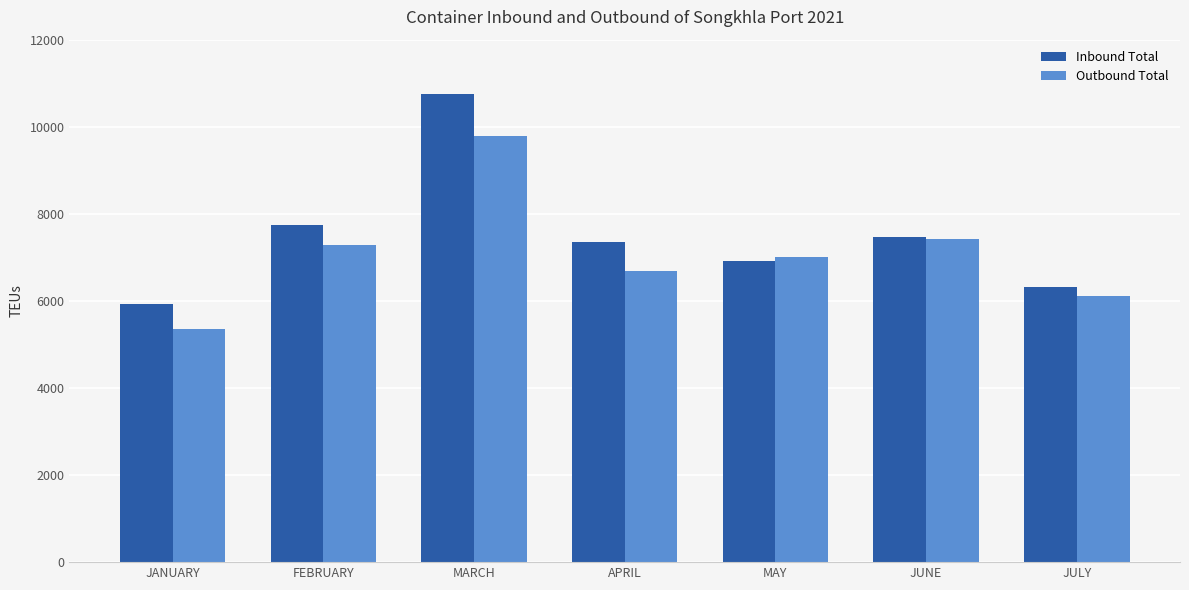

Does the chart contain stacked bars?

No